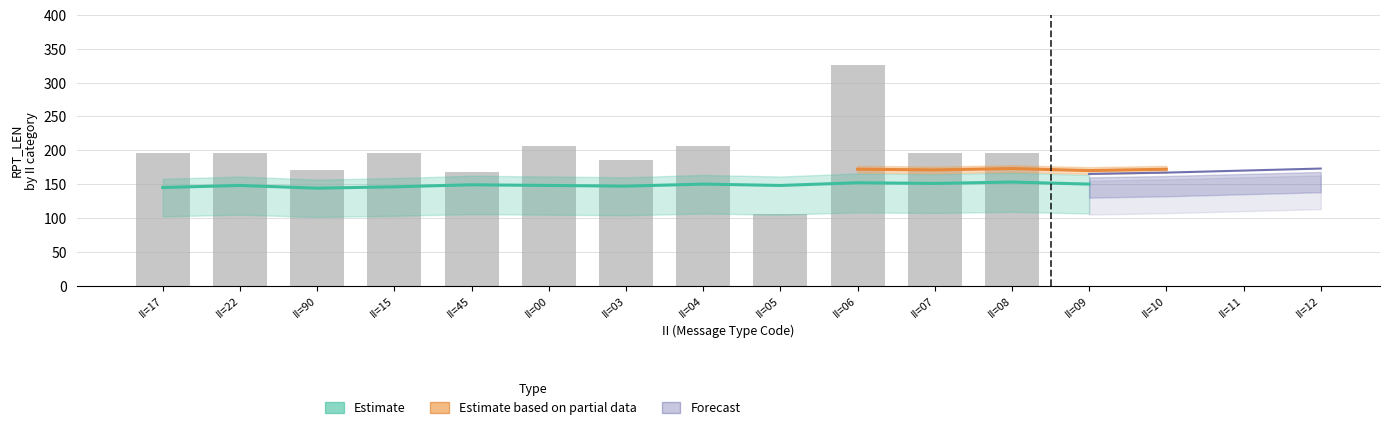

What is the label of the 14th bar from the right?

90